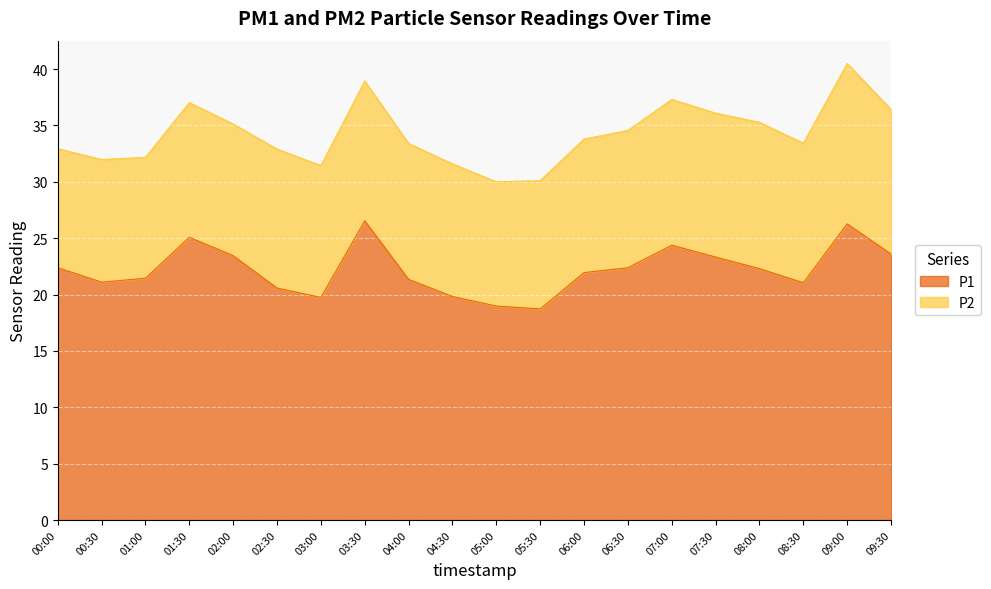

Reading left to right, what are all the values shown in this chart?

22.4	21.1	21.4	25.1	23.4	20.6	19.8	26.6	21.4	19.8	19.0	18.7	21.9	22.4	24.4	23.3	22.3	21.1	26.3	23.6